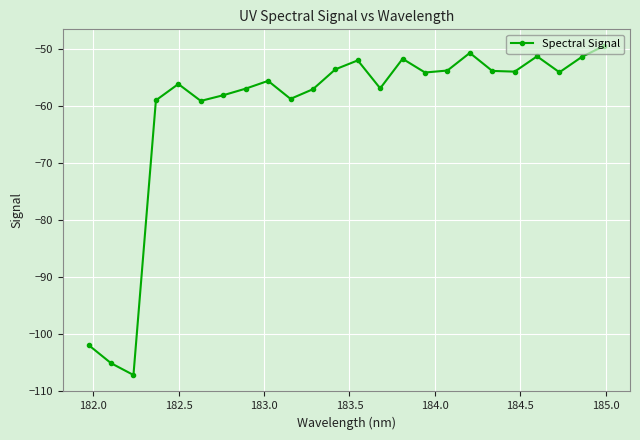

What is the value of the 12th point from the left?

-53.6